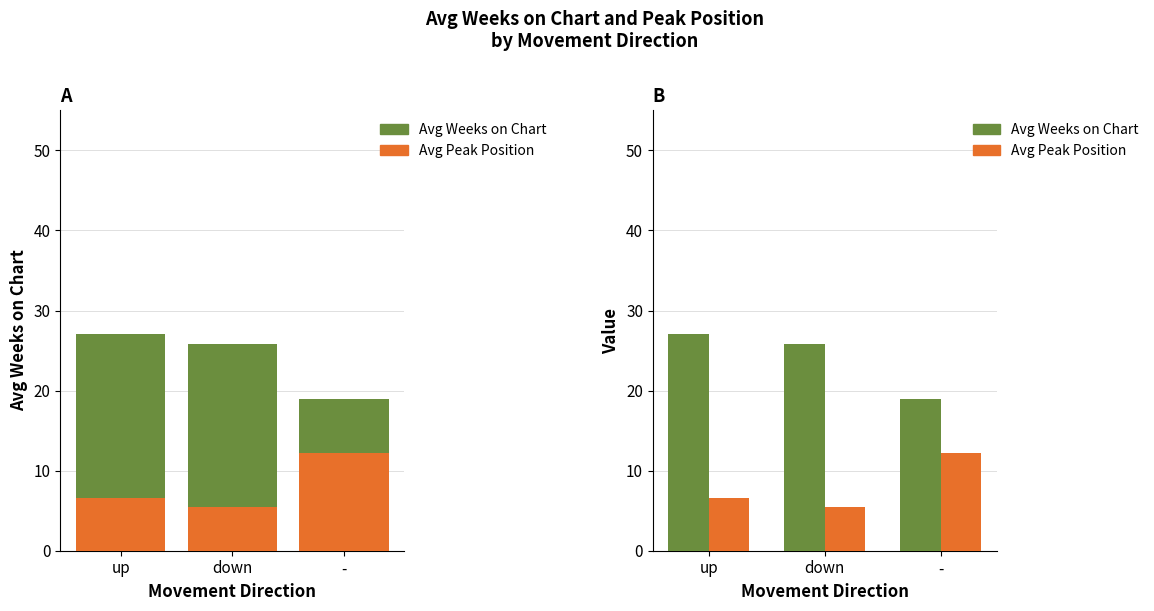

Which has a higher value, down or -?

down